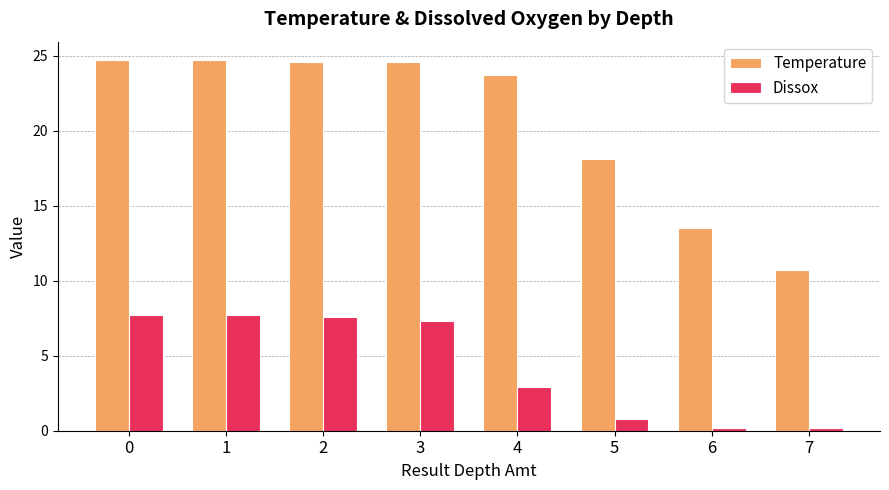

What is the sum of the Temperature values at 0 and 4?

48.4